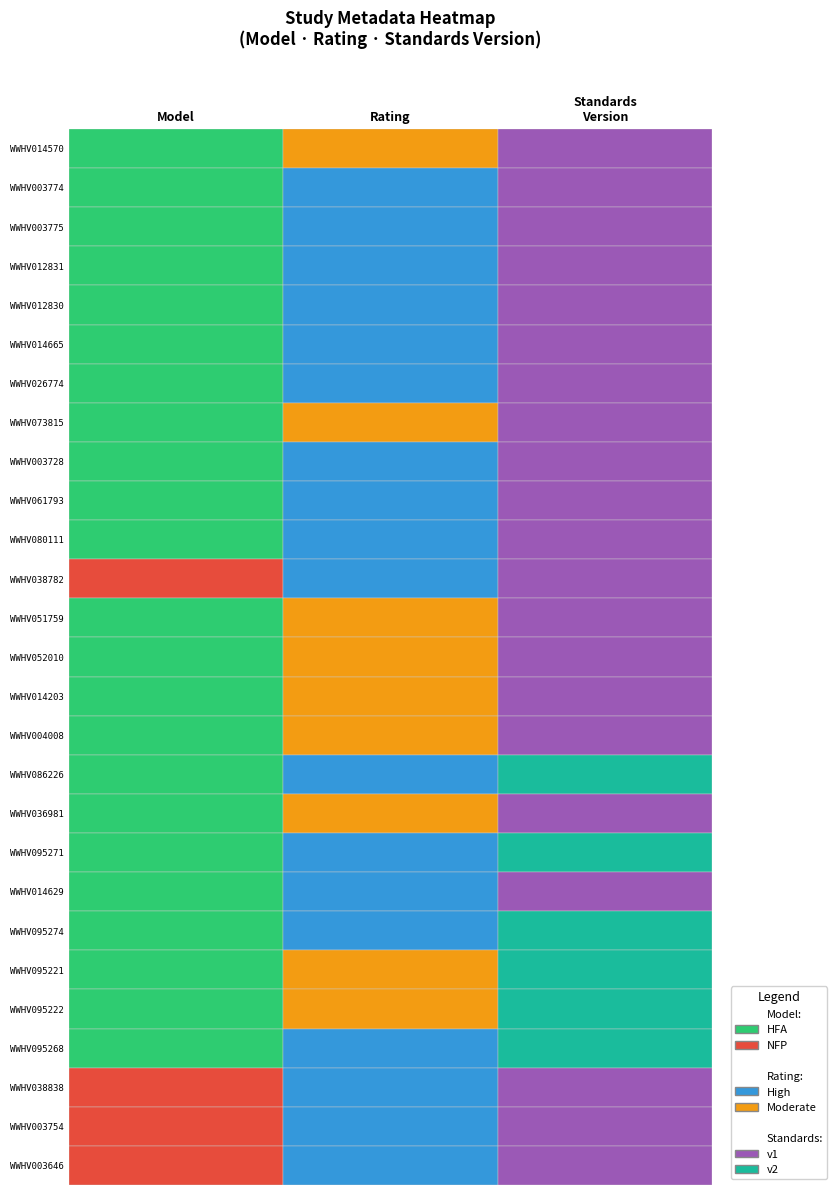

At which category does the chart reach its minimum across all series?

standards_version